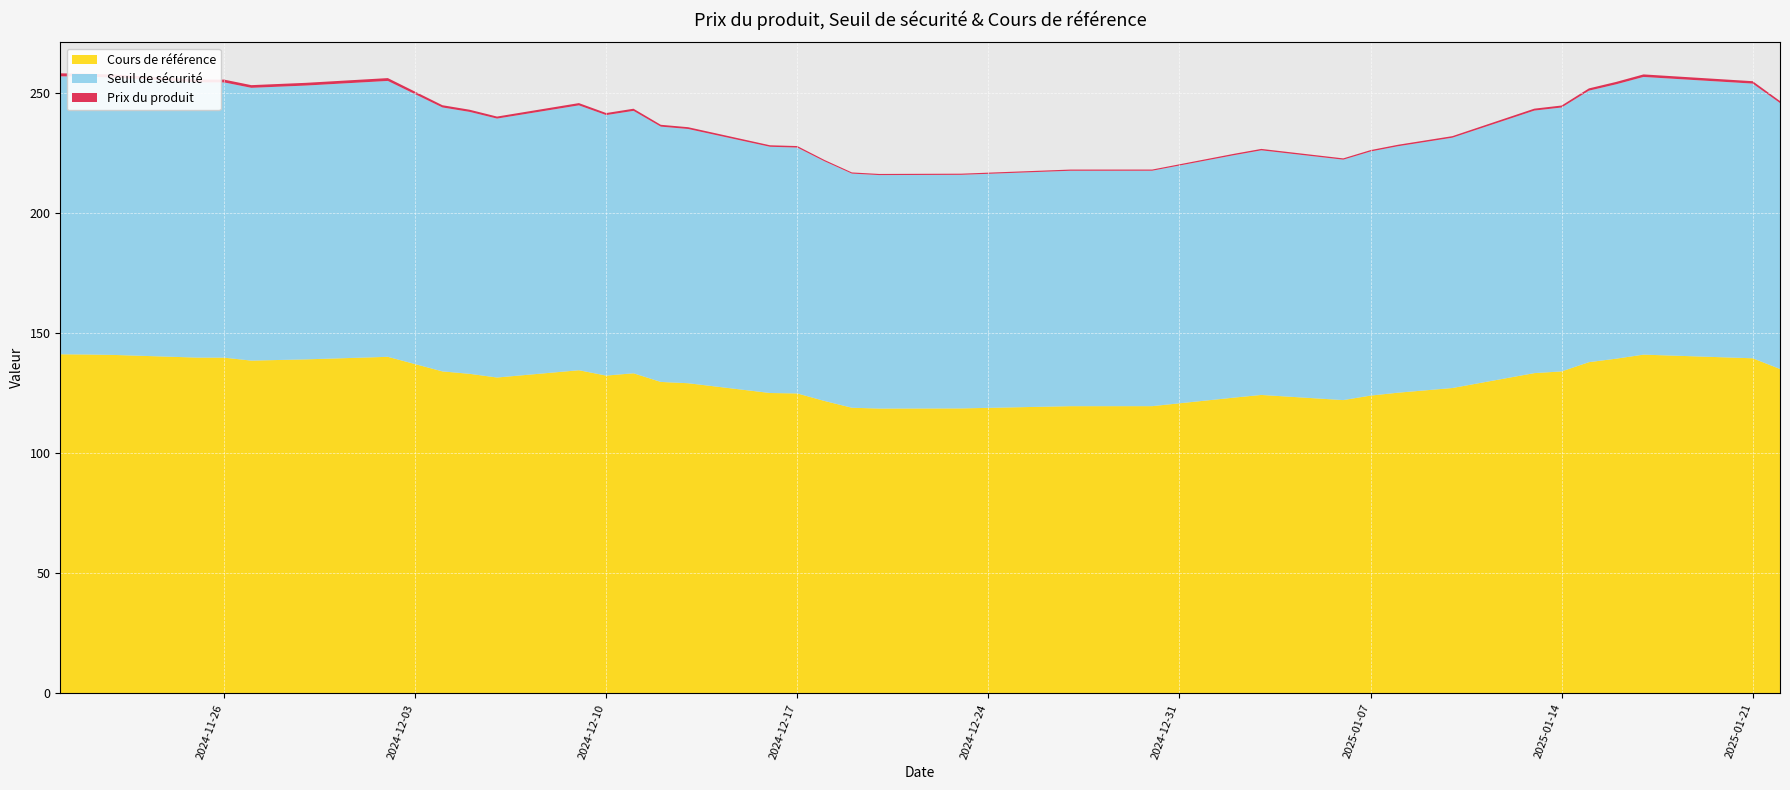

Reading right to left, extract all data points from this chart.

Cours de référence: 2024-11-20=141.2	2024-11-21=141.1	2024-11-22=140.9	2024-11-25=139.8	2024-11-26=139.8	2024-11-27=138.6	2024-11-29=139.1	2024-12-02=140.1	2024-12-04=134.1	2024-12-05=133.1	2024-12-06=131.5	2024-12-09=134.6	2024-12-10=132.3	2024-12-11=133.3	2024-12-12=129.7	2024-12-13=129.1	2024-12-16=125.1	2024-12-17=124.9	2024-12-18=121.7	2024-12-19=118.9	2024-12-20=118.6	2024-12-23=118.7	2024-12-27=119.6	2024-12-30=119.6	2025-01-02=123.2	2025-01-03=124.3	2025-01-06=122.1	2025-01-07=124.0	2025-01-08=125.2	2025-01-10=127.2	2025-01-13=133.3	2025-01-14=134.1	2025-01-15=137.9	2025-01-16=139.4	2025-01-17=141.1	2025-01-21=139.5	2025-01-22=135.1
Seuil de sécurité: 2024-11-20=115.8	2024-11-21=115.7	2024-11-22=115.5	2024-11-25=114.7	2024-11-26=114.6	2024-11-27=113.6	2024-11-29=114.0	2024-12-02=114.9	2024-12-04=109.9	2024-12-05=109.1	2024-12-06=107.8	2024-12-09=110.3	2024-12-10=108.5	2024-12-11=109.3	2024-12-12=106.3	2024-12-13=105.9	2024-12-16=102.6	2024-12-17=102.4	2024-12-18=99.8	2024-12-19=97.5	2024-12-20=97.2	2024-12-23=97.3	2024-12-27=98.1	2024-12-30=98.1	2025-01-02=101.0	2025-01-03=101.9	2025-01-06=100.1	2025-01-07=101.7	2025-01-08=102.7	2025-01-10=104.3	2025-01-13=109.3	2025-01-14=109.9	2025-01-15=113.1	2025-01-16=114.3	2025-01-17=115.7	2025-01-21=114.4	2025-01-22=110.8
Prix du produit: 2024-11-20=1.2	2024-11-21=1.2	2024-11-22=1.2	2024-11-25=1.2	2024-11-26=1.2	2024-11-27=1.1	2024-11-29=1.1	2024-12-02=1.2	2024-12-04=0.9	2024-12-05=0.9	2024-12-06=0.8	2024-12-09=0.9	2024-12-10=0.9	2024-12-11=0.9	2024-12-12=0.8	2024-12-13=0.8	2024-12-16=0.6	2024-12-17=0.6	2024-12-18=0.6	2024-12-19=0.5	2024-12-20=0.5	2024-12-23=0.5	2024-12-27=0.5	2024-12-30=0.5	2025-01-02=0.6	2025-01-03=0.6	2025-01-06=0.5	2025-01-07=0.6	2025-01-08=0.6	2025-01-10=0.7	2025-01-13=0.8	2025-01-14=0.8	2025-01-15=0.9	2025-01-16=1.0	2025-01-17=1.1	2025-01-21=1.0	2025-01-22=0.8